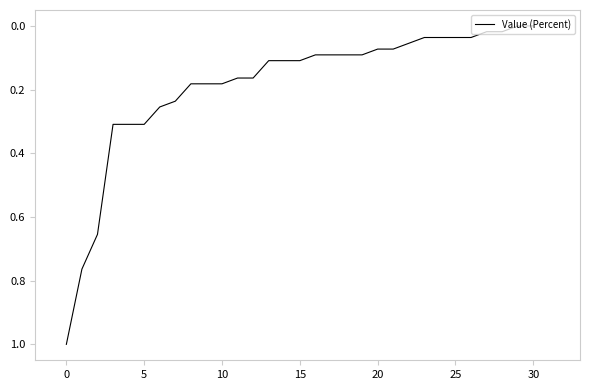

What is the greatest value displayed?

1.0